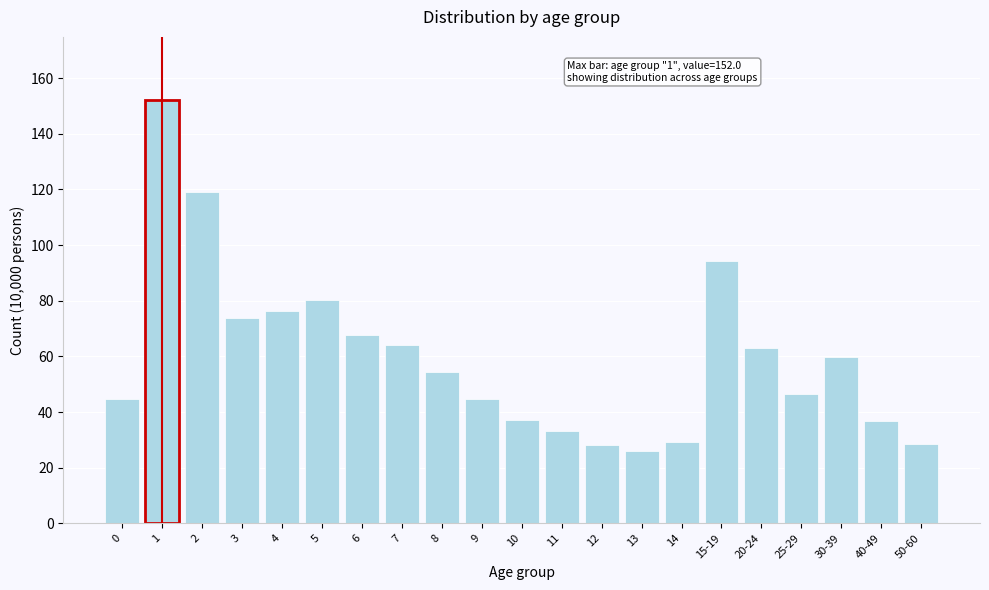

What is the label of the 12th bar from the left?

11